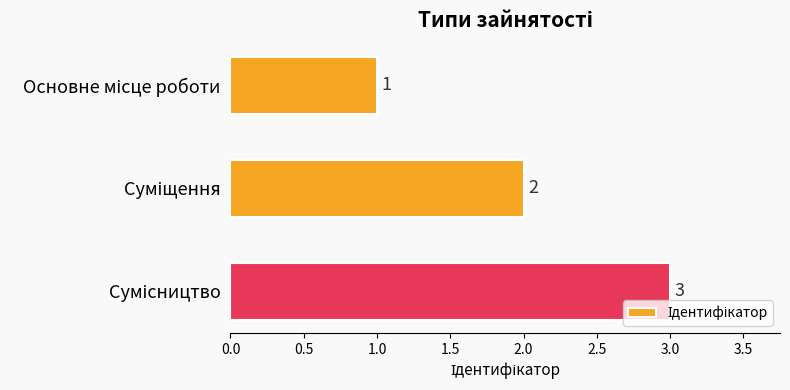

What is the greatest value displayed?

3